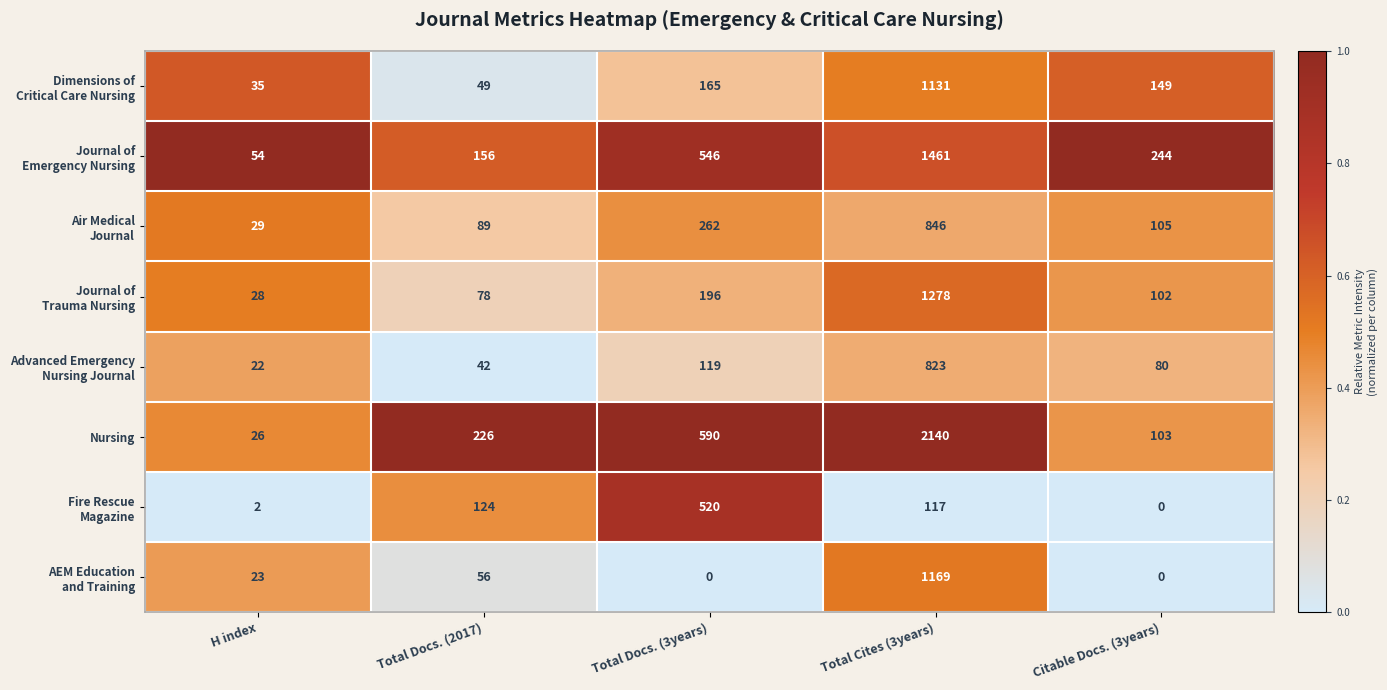

Which series changed the most between H index and Total Docs. (2017)?

Nursing